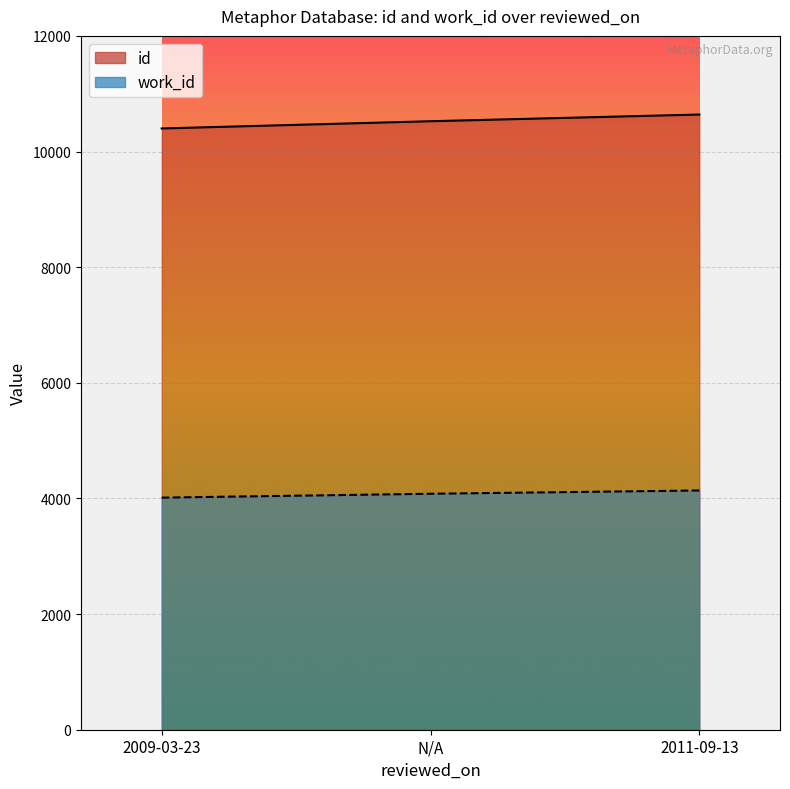

How many lines are shown in the chart?

2